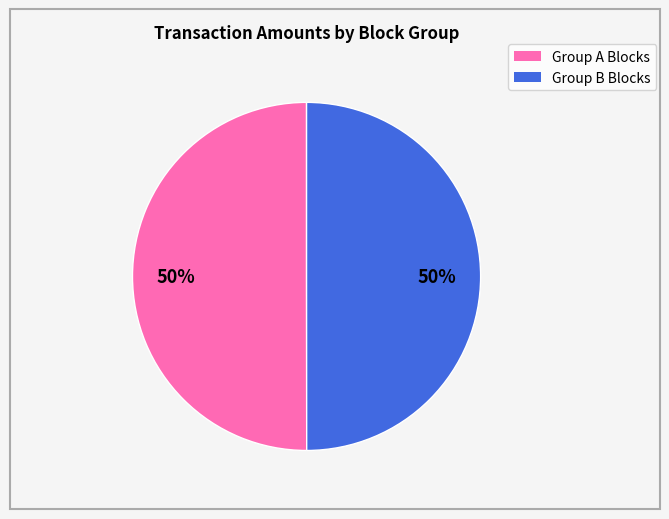

To the nearest percent, what is the average slice percentage?

50%